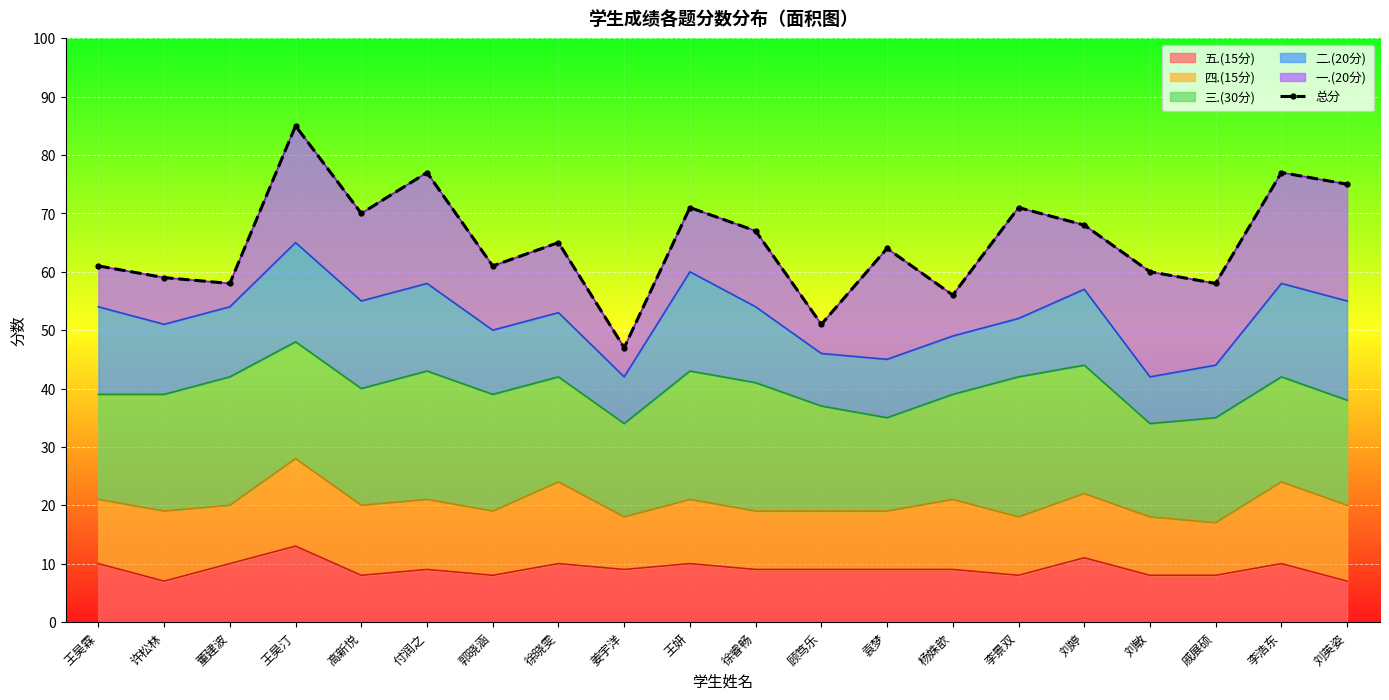

What value does the data have at 刘婷?

68